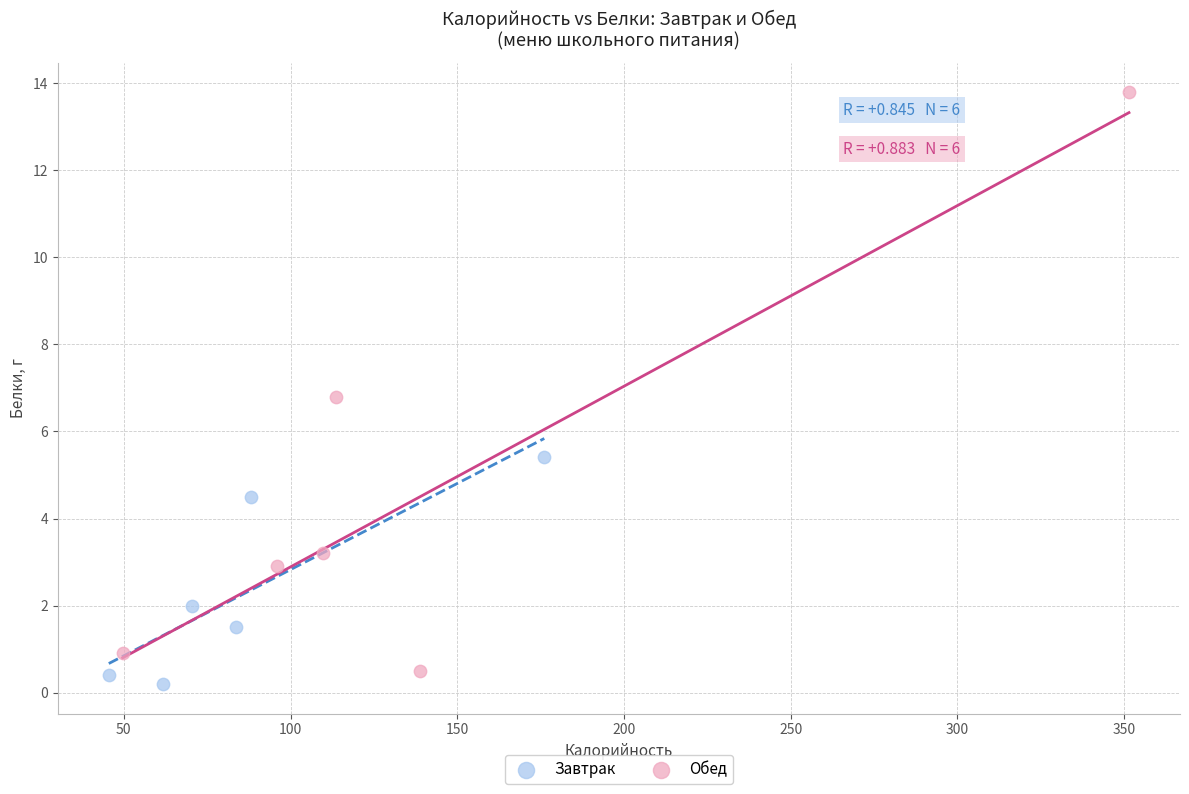

What are all the series names shown in the legend?

Завтрак, Обед